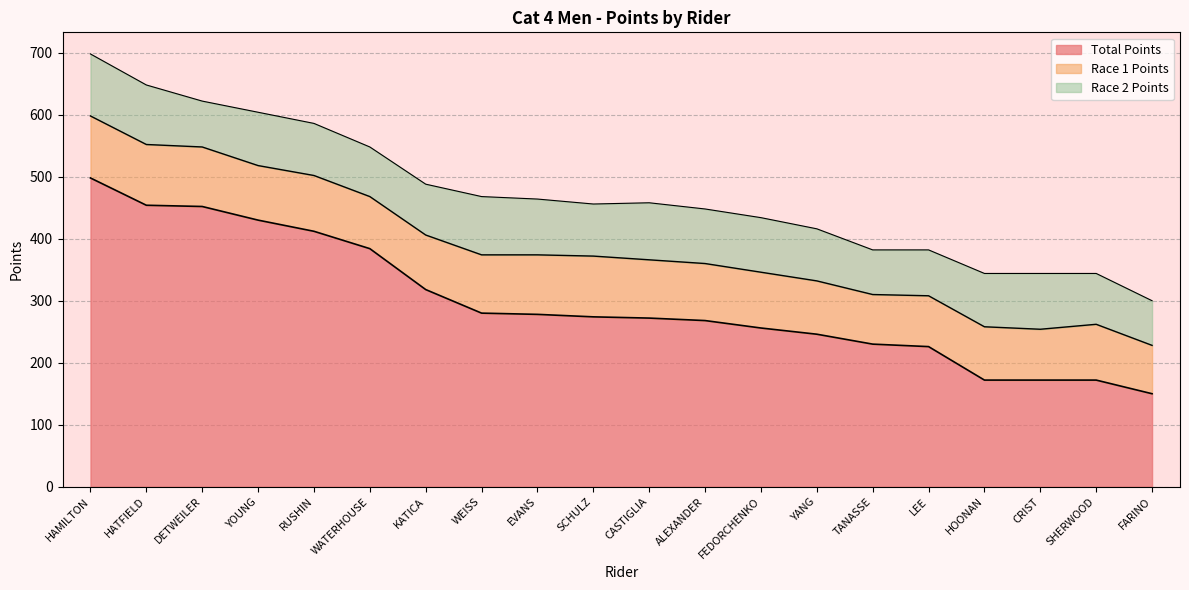

Reading left to right, what are all the values shown in this chart?

Total Points: 498	454	452	430	412	384	318	280	278	274	272	268	256	246	230	226	172	172	172	150
Race 1 Points: 100	98	96	88	90	84	88	94	96	98	94	92	90	86	80	82	86	82	90	78
Race 2 Points: 100	96	74	86	84	80	82	94	90	84	92	88	88	84	72	74	86	90	82	72